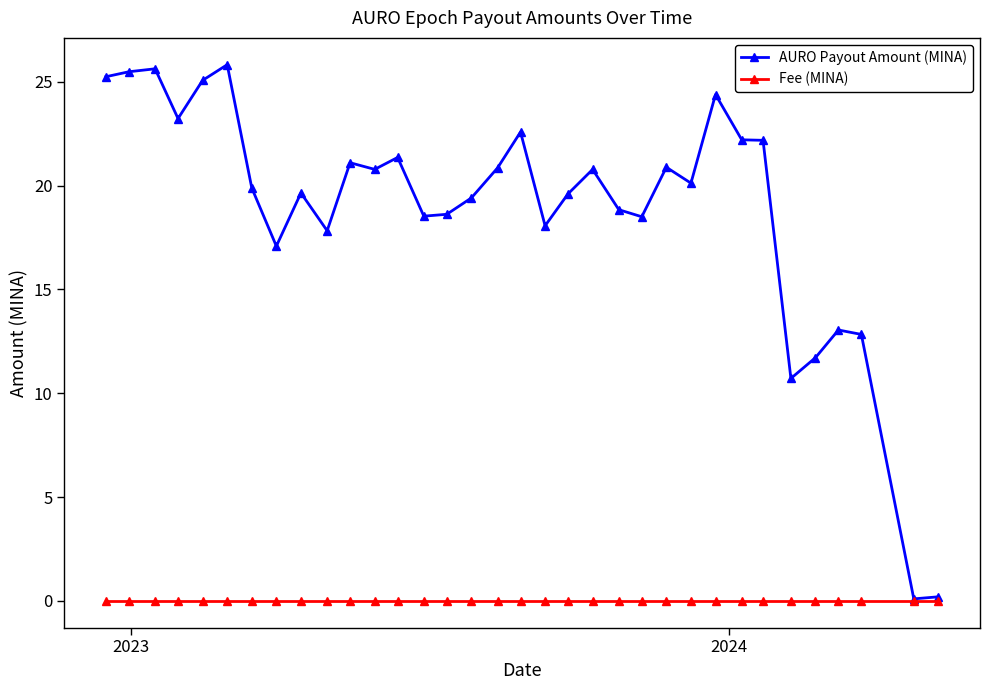

List the series in order of their overall mean, lowest first.

Fee (MINA), AURO Payout Amount (MINA)